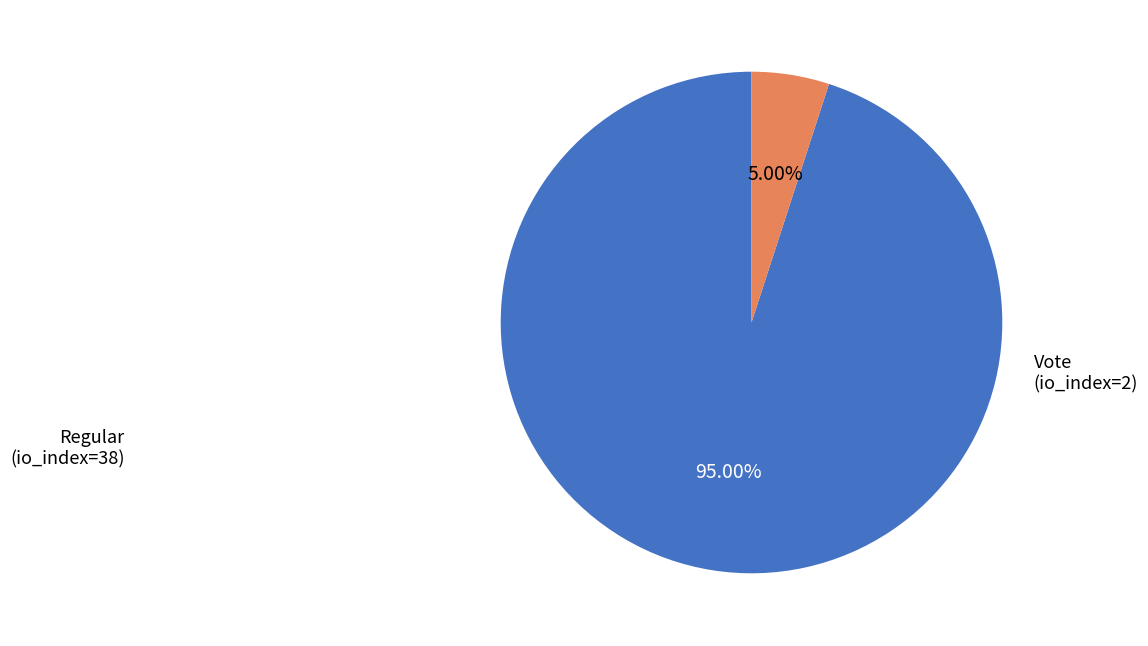

Does any single category account for the majority?

Yes